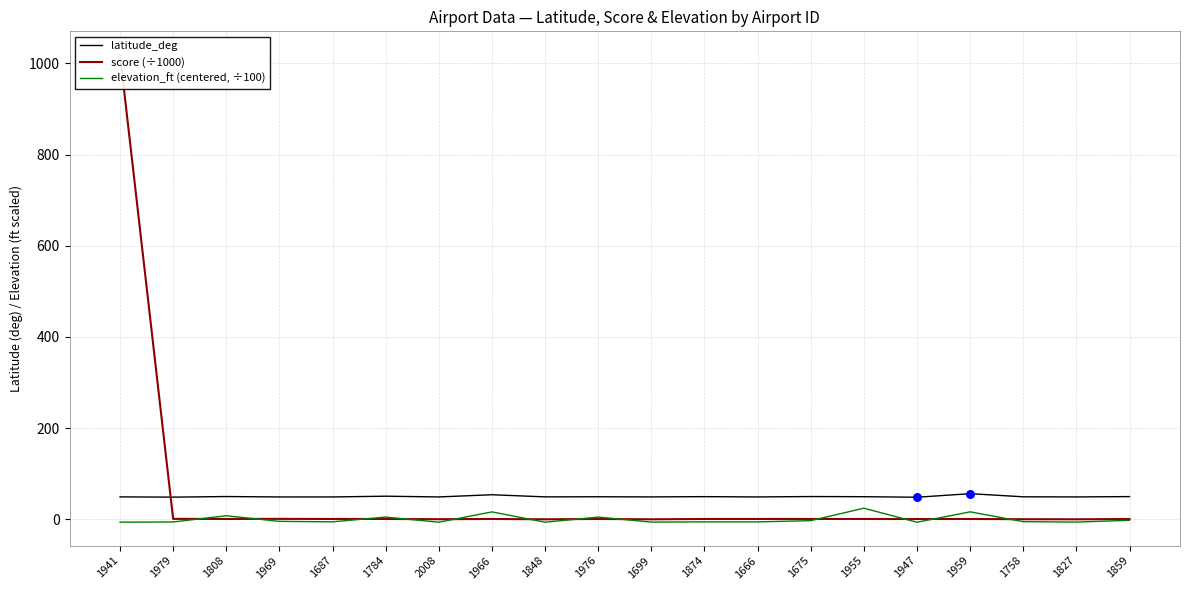

What are all the series names shown in the legend?

latitude_deg, score (÷1000), elevation_ft (centered, ÷100)